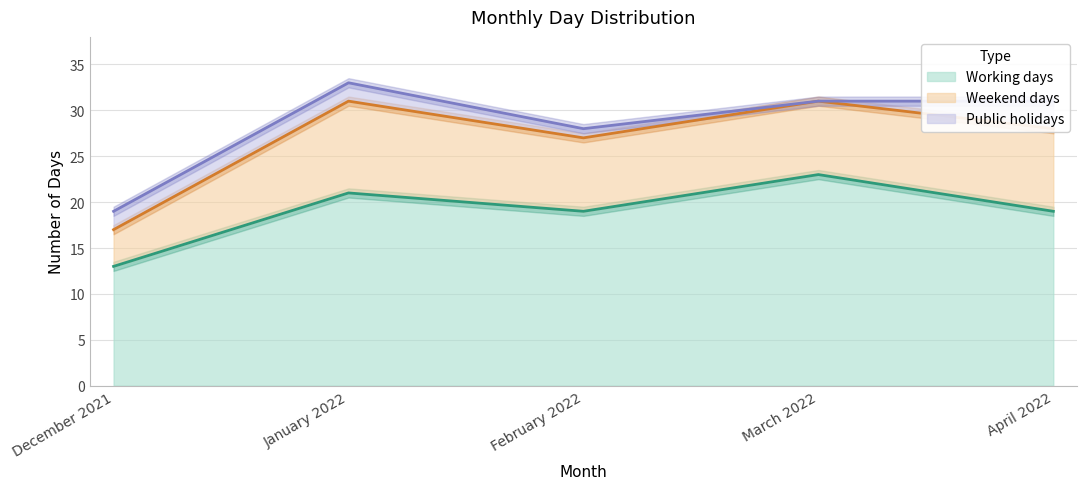

The value of Public holidays at January 2022 is 3. True or false?

False